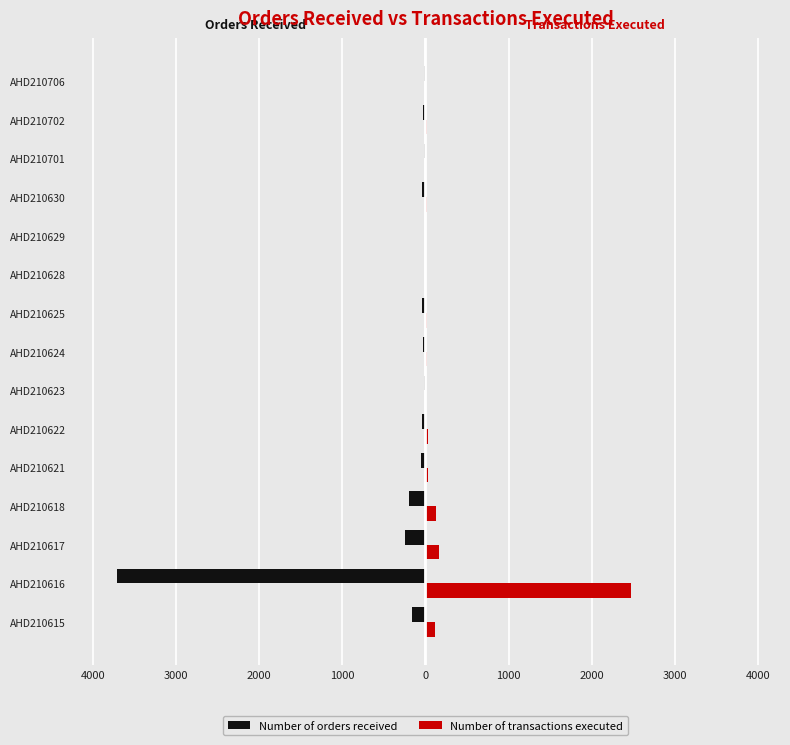

How many distinct data groups are displayed?

2